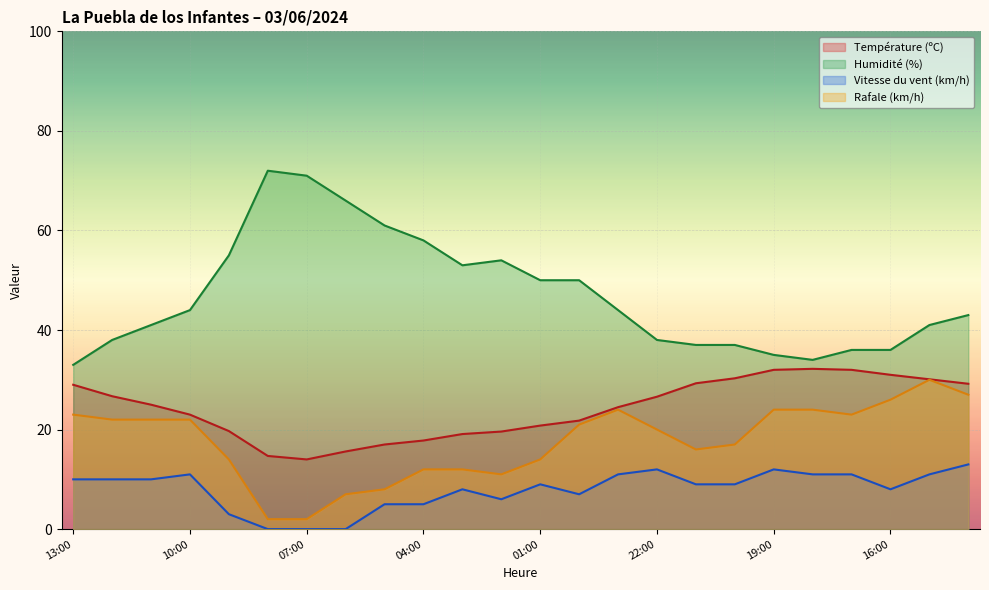

List the labels in order of Vitesse du vent (km/h) value, smallest first.

08:00, 07:00, 06:00, 09:00, 05:00, 04:00, 02:00, 00:00, 03:00, 16:00, 01:00, 21:00, 20:00, 13:00, 12:00, 11:00, 10:00, 23:00, 18:00, 17:00, 15:00, 22:00, 19:00, 14:00